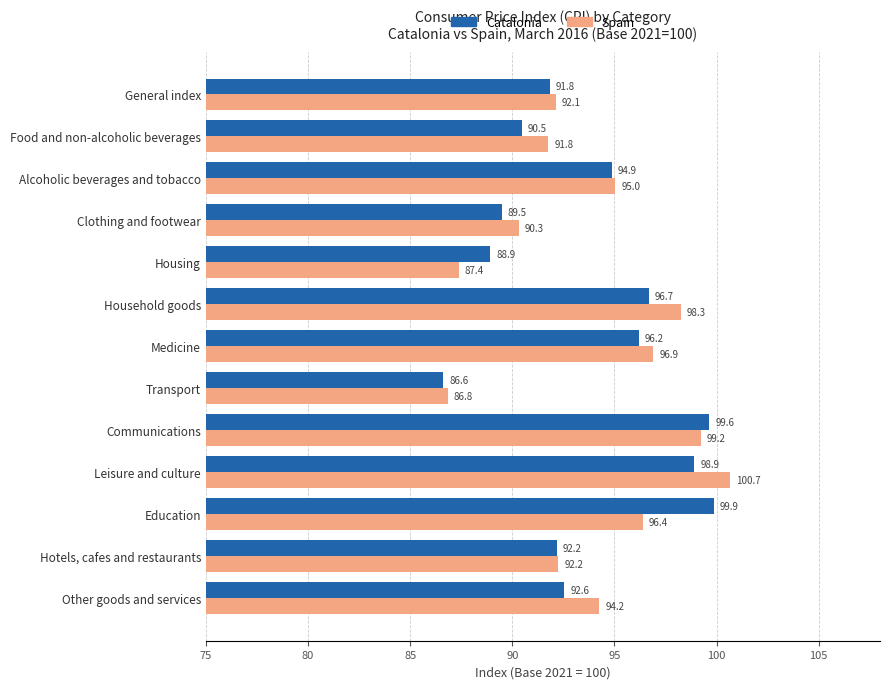

Rank the categories by Catalonia value from highest to lowest.

Education, Communications, Leisure and culture, Household goods, Medicine, Alcoholic beverages and tobacco, Other goods and services, Hotels, cafes and restaurants, General index, Food and non-alcoholic beverages, Clothing and footwear, Housing, Transport